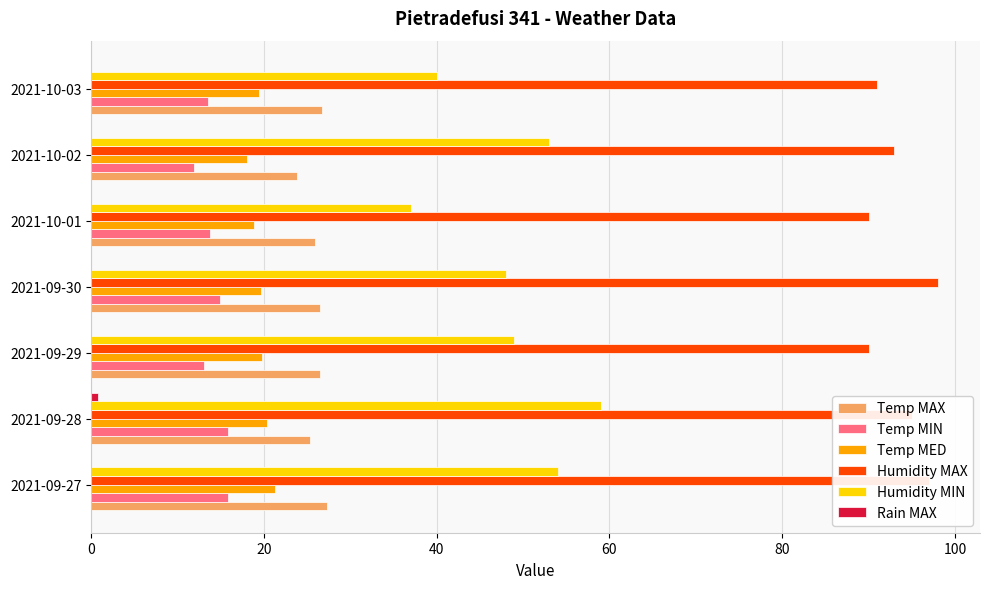

What is the sum of the Temp MAX values at 2021-10-03 and 2021-09-30?

53.2